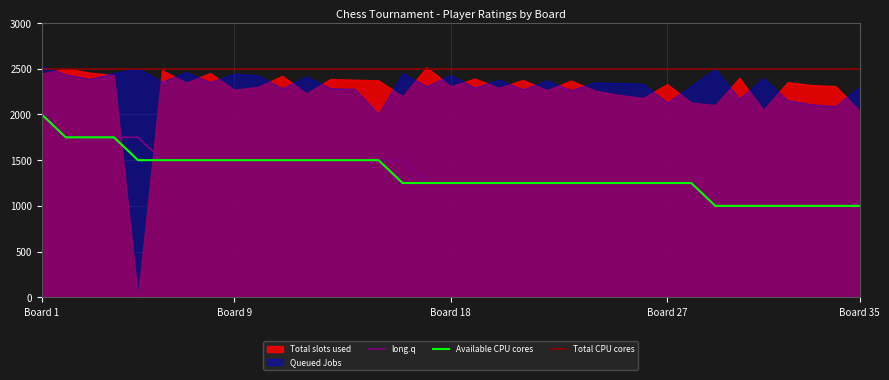

Is it true that long.q equals 1500 at 12?

True